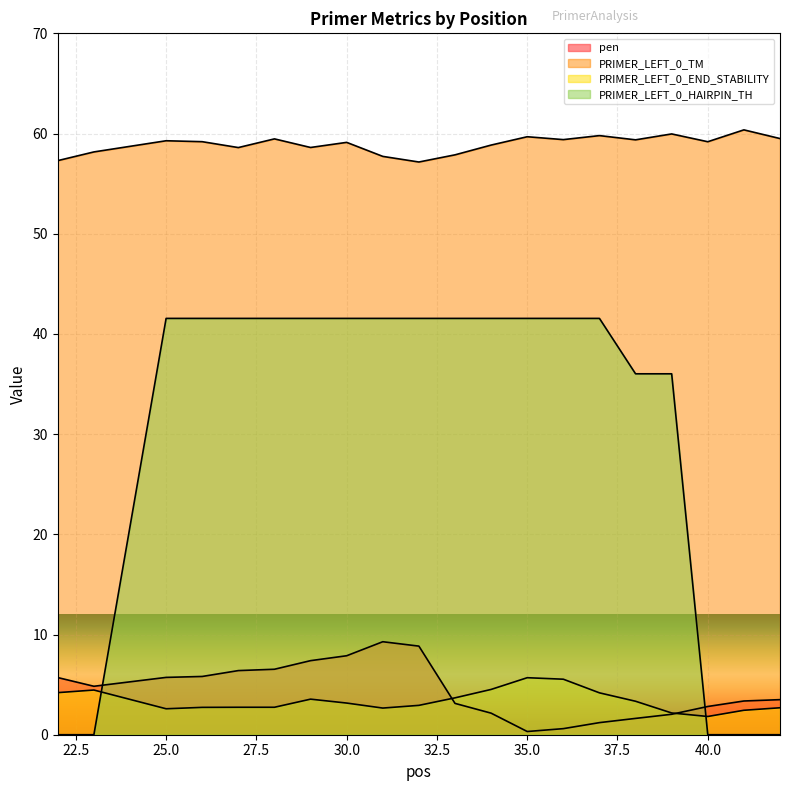

What is the spread (max minus min) of values at 34?

56.7